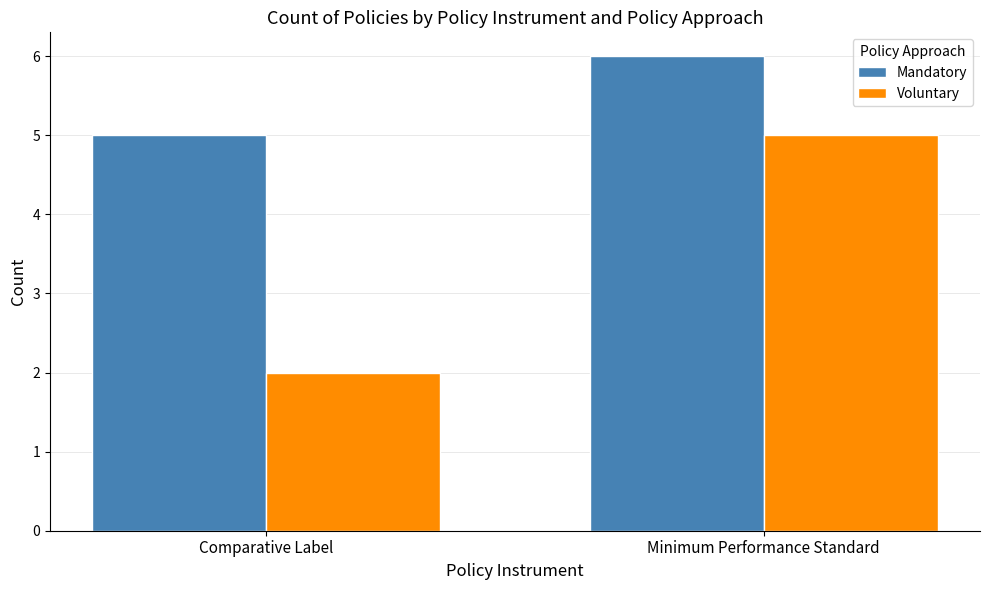

Which series changed the most between Comparative Label and Minimum Performance Standard?

Voluntary